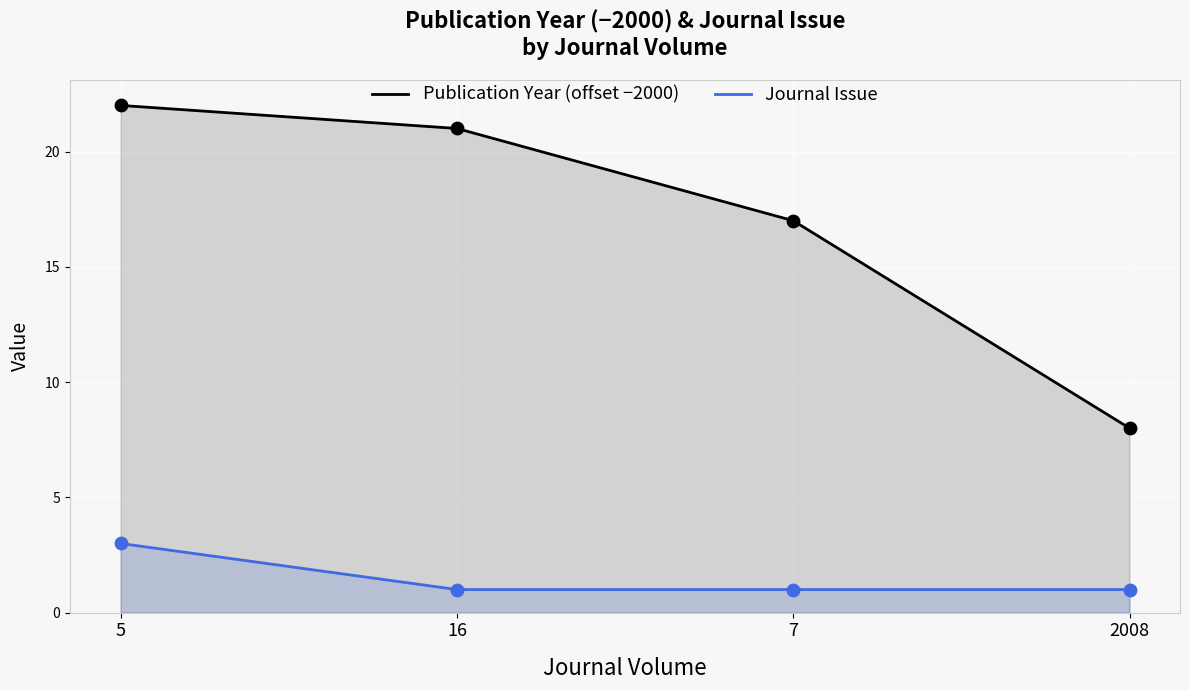

At how many categories does at least one series exceed 9?

3